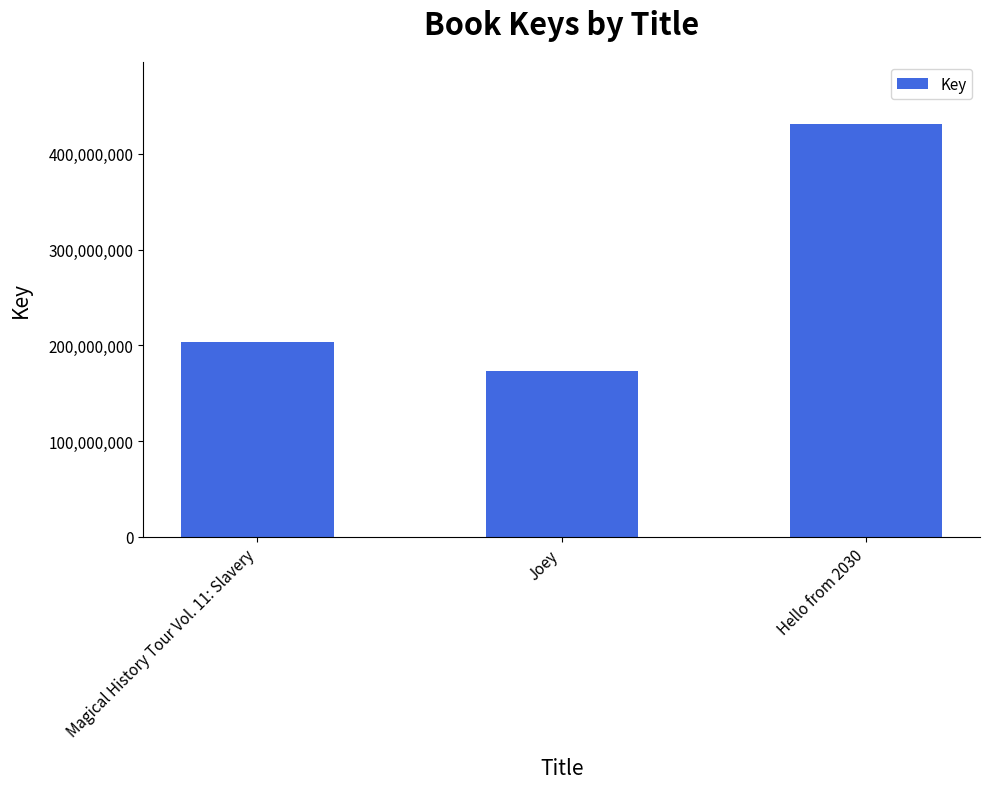

Reading left to right, list all the values displayed in this chart.

203281545	172942565	431363761